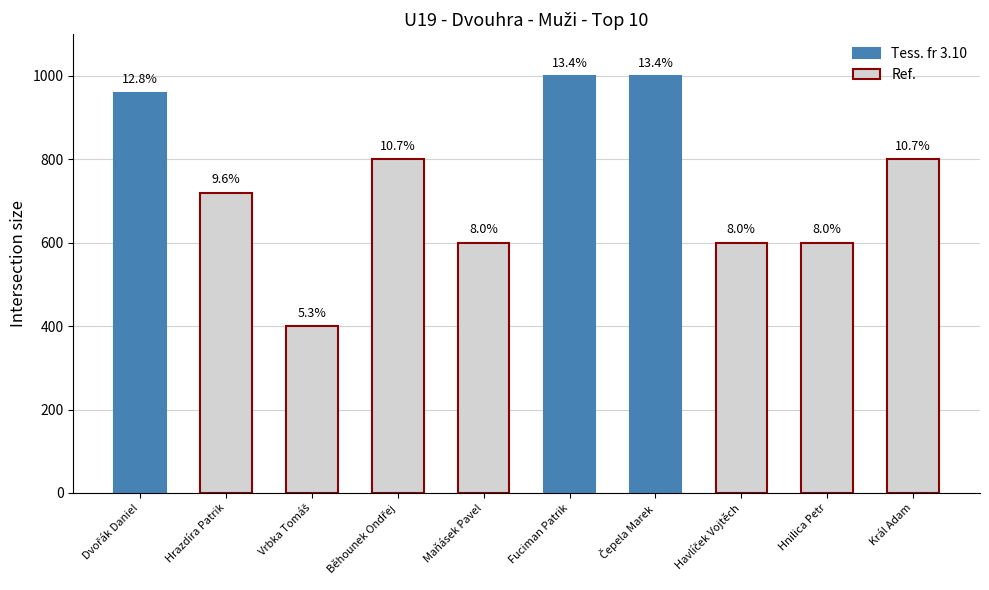

At which category is the sum across all series the highest?

Čepela Marek